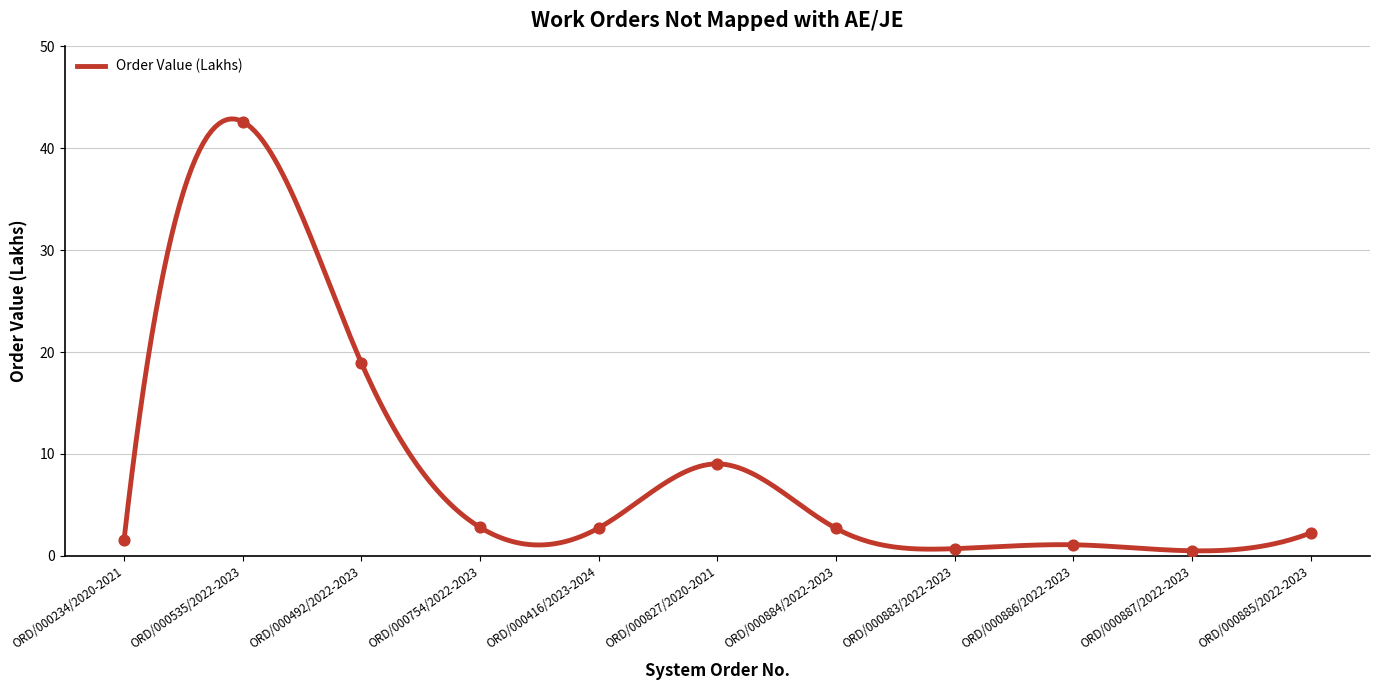

What is the change in value from ORD/000535/2022-2023 to ORD/000754/2022-2023?

-39.8